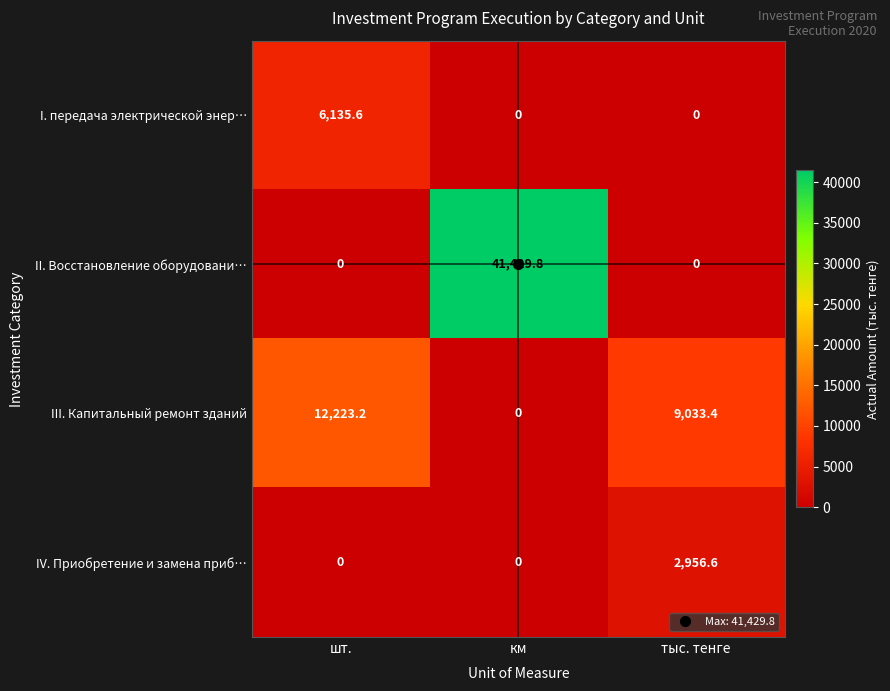

List the series in order of their peak value, lowest first.

IV. Приобретение и замена приб…, I. передача электрической энер…, III. Капитальный ремонт зданий, II. Восстановление оборудовани…